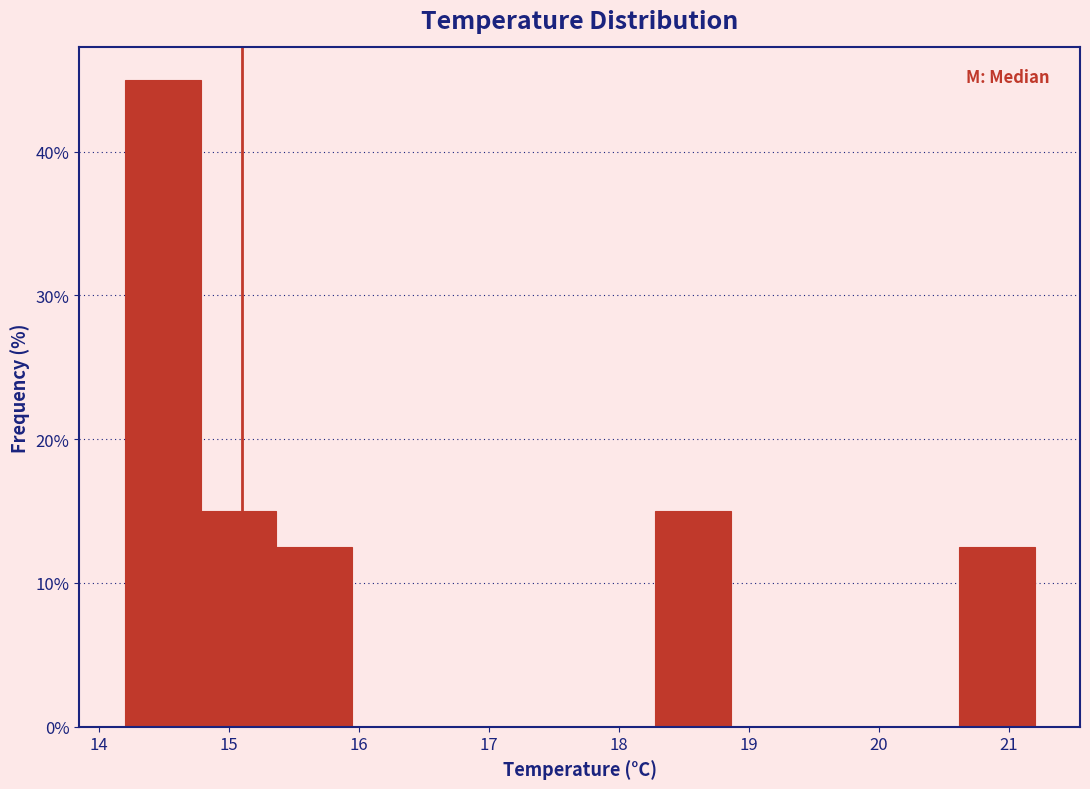

What is the height of the bar covering 14.2 to 14.8 on the x-axis? Neither the bar edges nor the heights are printed on the chart, so give them approximately, as read against the axes.

45